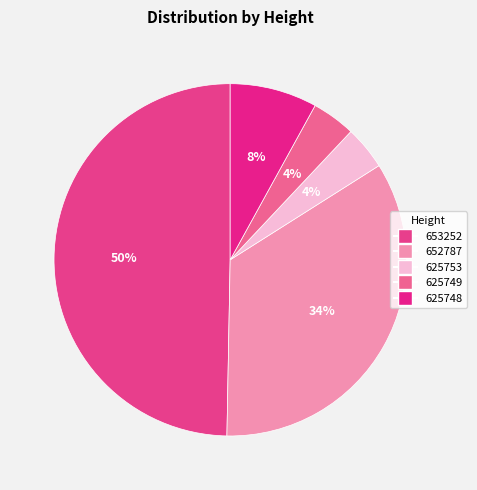

What is the smallest slice in the pie chart?

625753